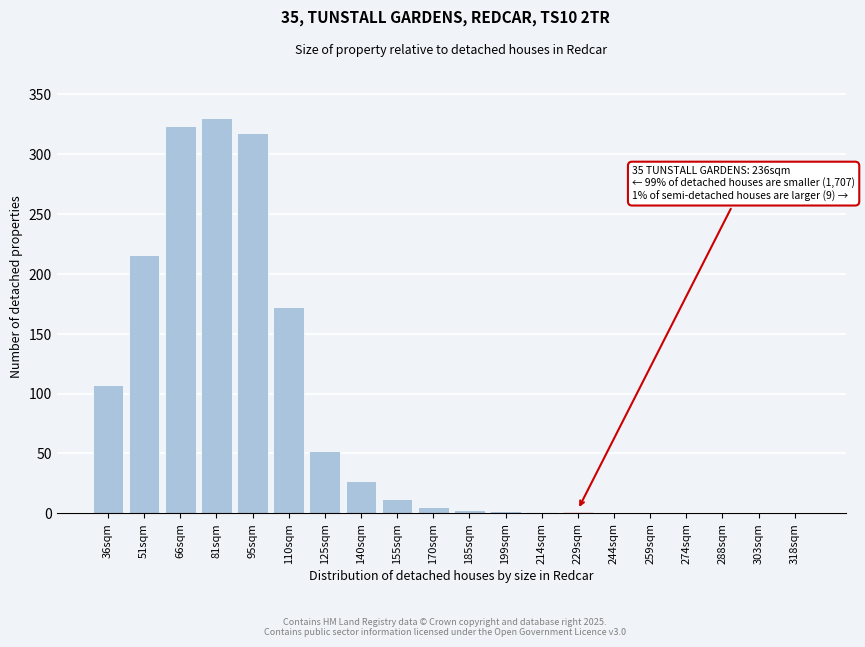

Where is the data nearest to the value 165?

110sqm